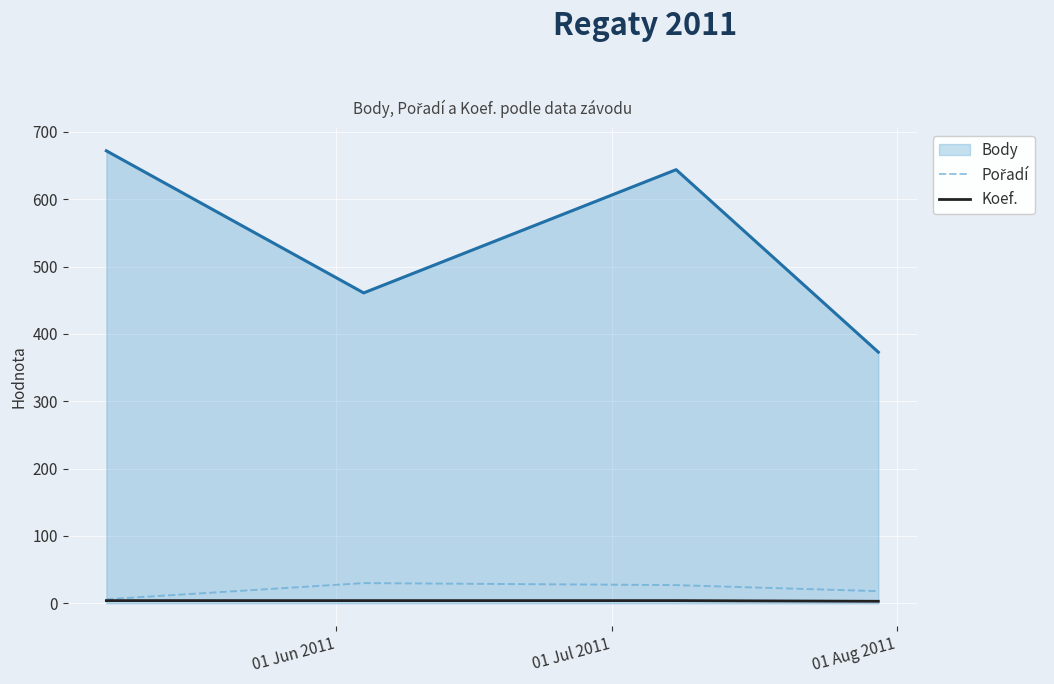

True or false: Body and Koef. intersect in this chart.

False